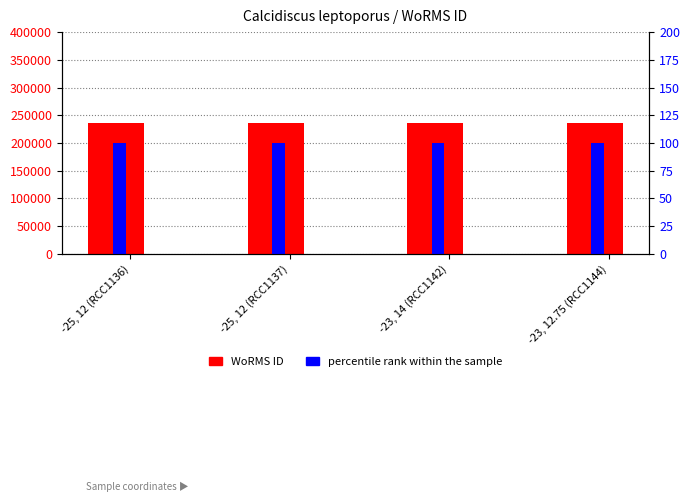

Which series has the widest spread of values?

WoRMS ID